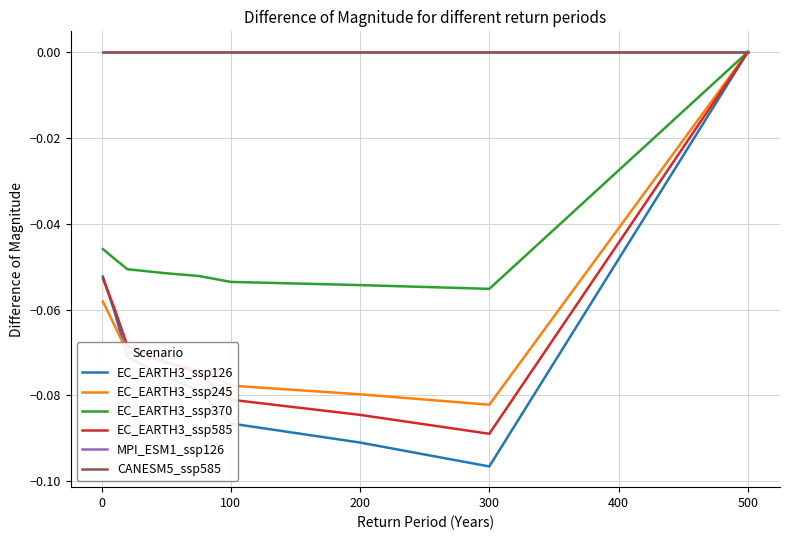

How many EC_EARTH3_ssp370 values are between 0 and 1?

1